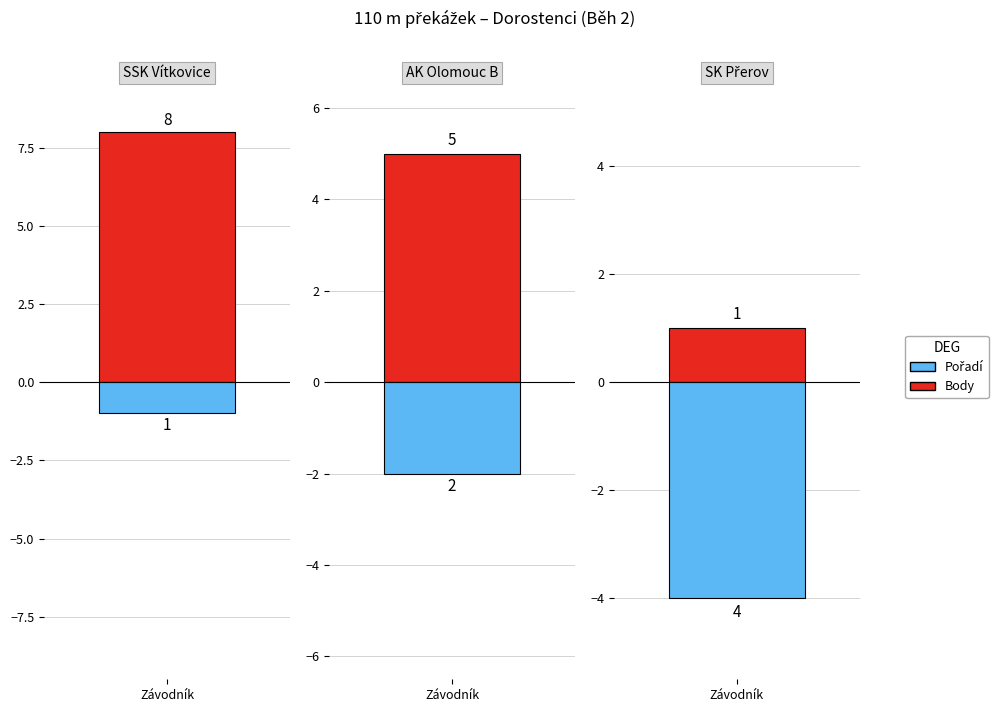

At which label does Body first exceed 5?

SSK Vítkovice